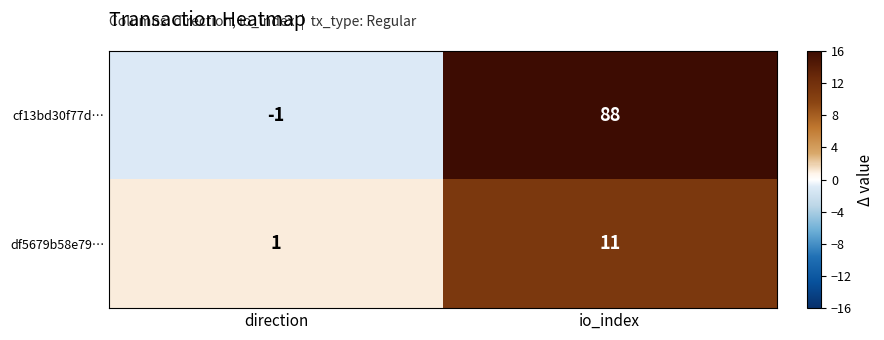

The value of df5679b58e79… at direction is 1. True or false?

True